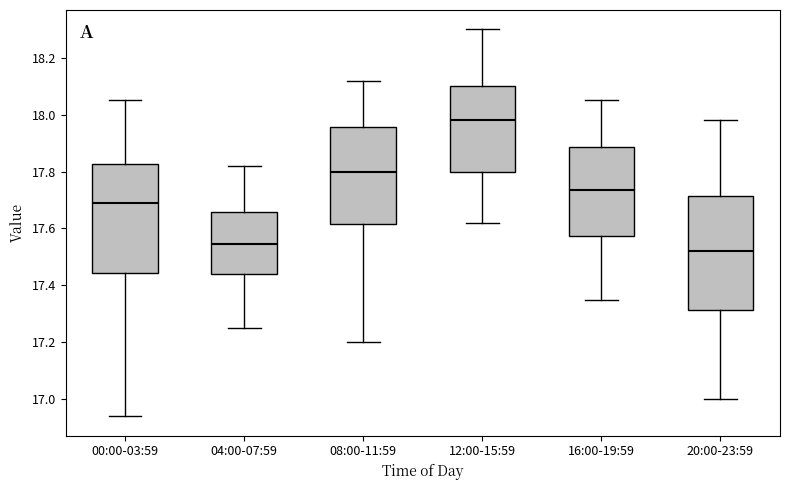

Reading left to right, transcribe this box plot: for each box, give where its median line is, the range the box spans, and where its two whiskers end, as read against the y-axis. The values are not printed on the chart, so give them approximately, as read against the axis.

00:00-03:59: median 17.70, box 17.44 to 17.82, whiskers 16.94 to 18.06
04:00-07:59: median 17.54, box 17.44 to 17.66, whiskers 17.26 to 17.82
08:00-11:59: median 17.80, box 17.62 to 17.96, whiskers 17.20 to 18.12
12:00-15:59: median 17.98, box 17.80 to 18.10, whiskers 17.62 to 18.30
16:00-19:59: median 17.74, box 17.58 to 17.88, whiskers 17.36 to 18.06
20:00-23:59: median 17.52, box 17.32 to 17.72, whiskers 17.00 to 17.98